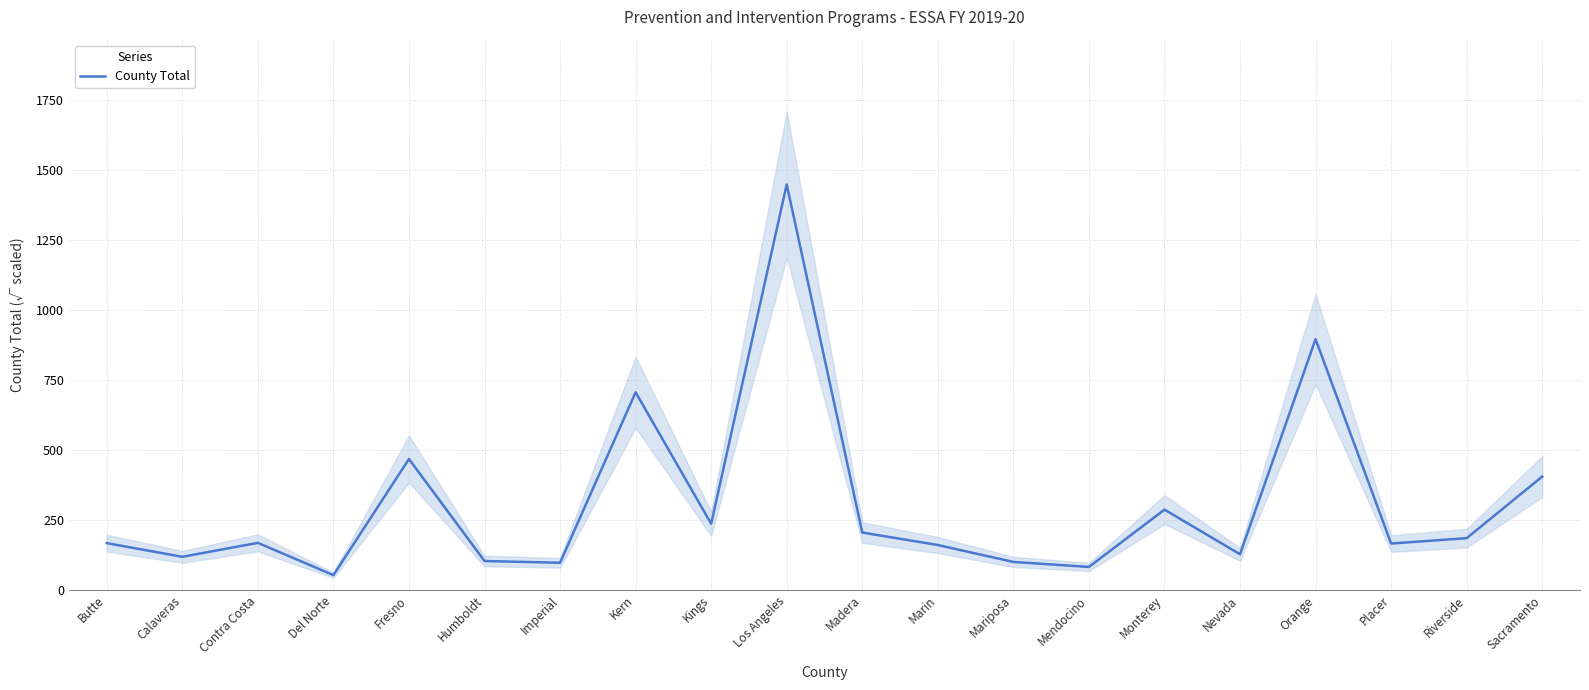

True or false: the data shows 218.3 at Butte.

False